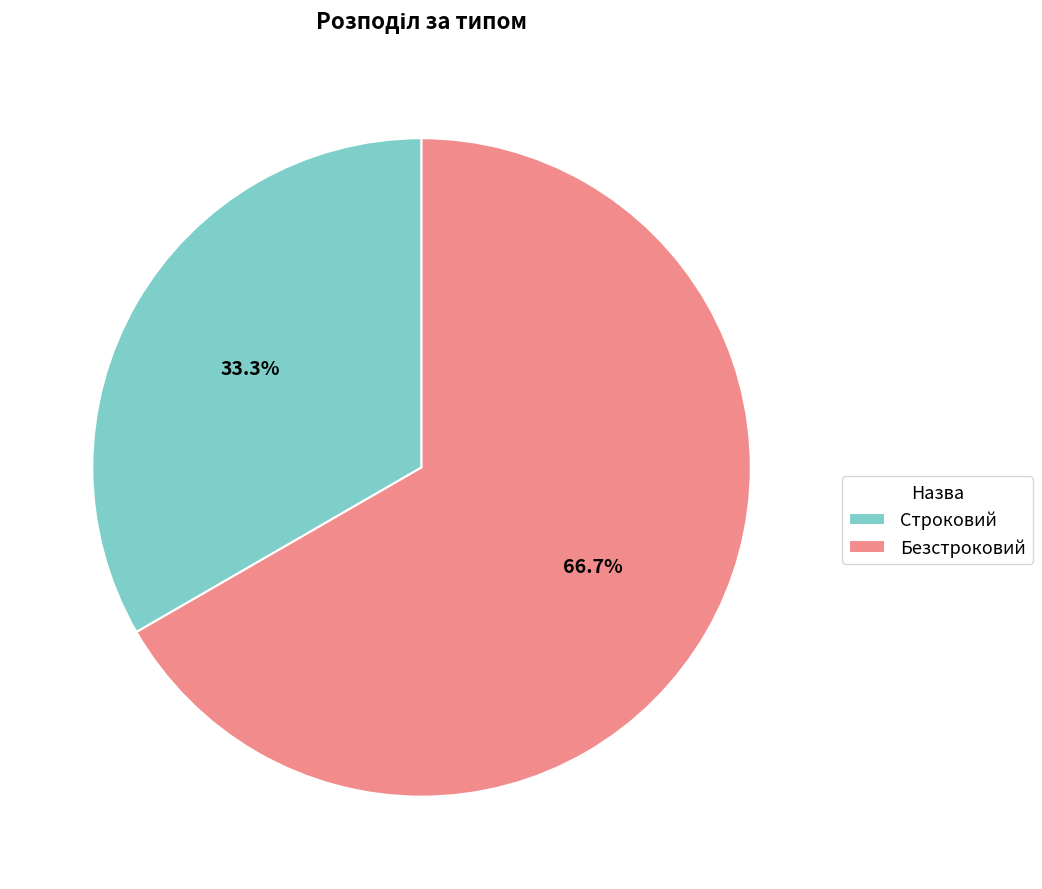

To the nearest percent, what percentage of the pie is Безстроковий?

67%